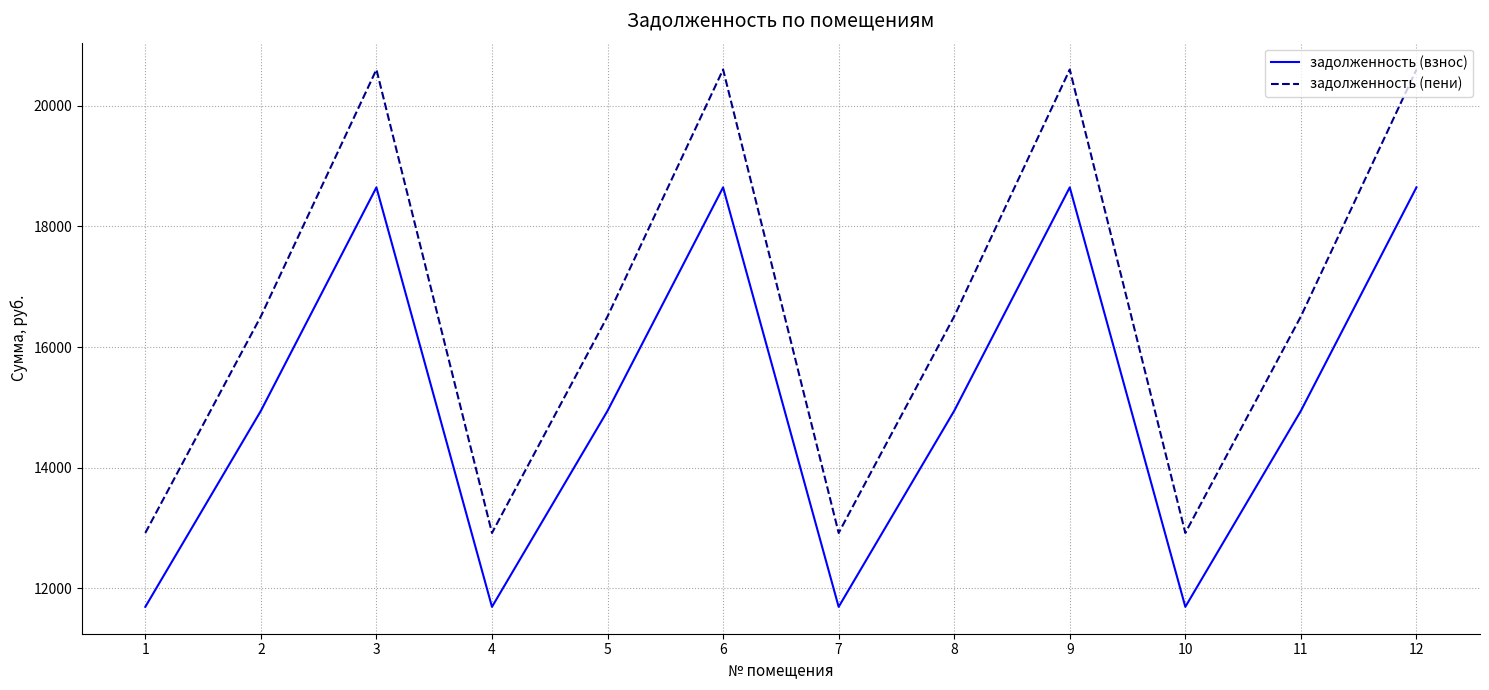

True or false: задолженность (пени) has a value of 16507.6 at 8.

True